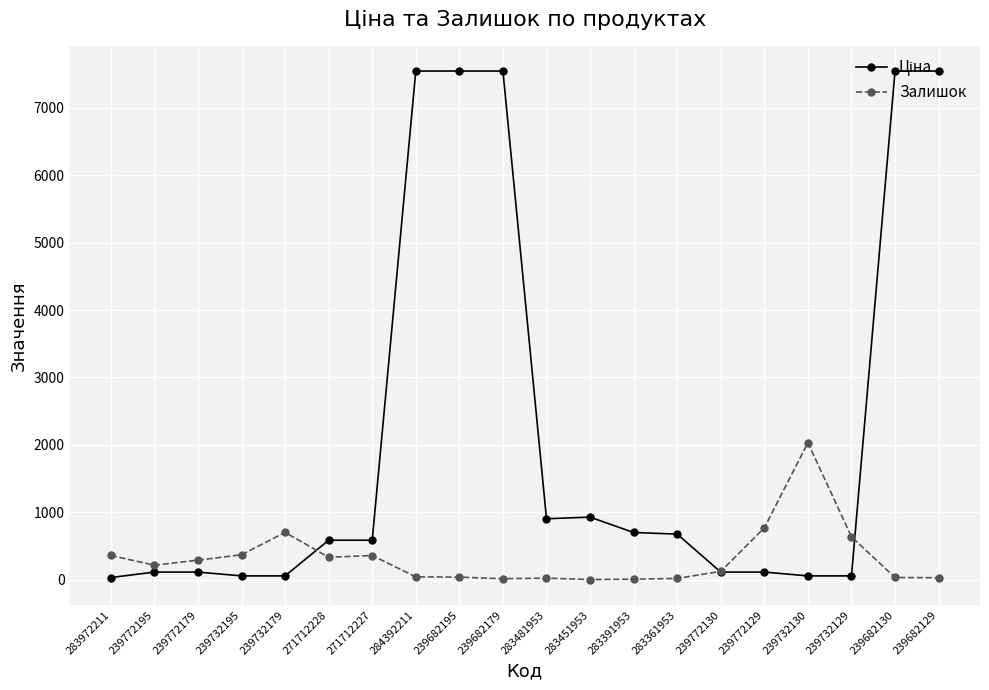

What is the greatest value displayed?

7545.9